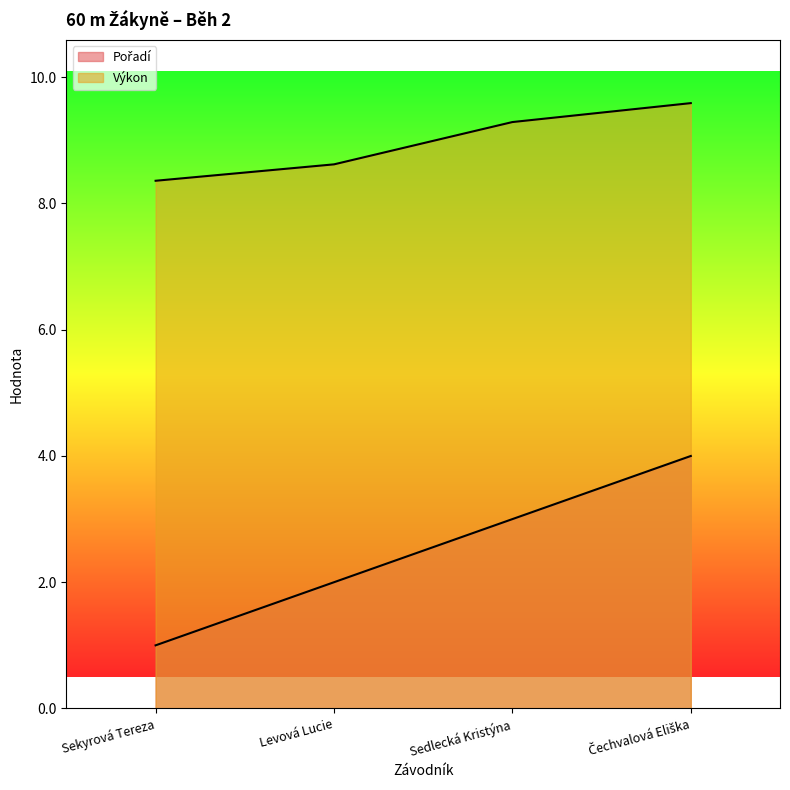

What is the value of the Výkon point at the 1st from the left?

8.4